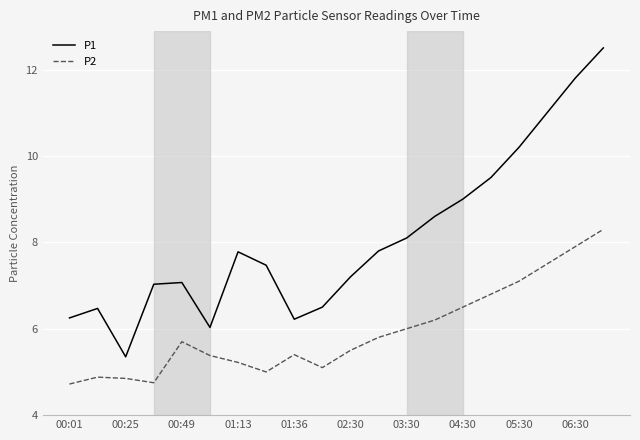

Does the chart have visible grid lines?

Yes